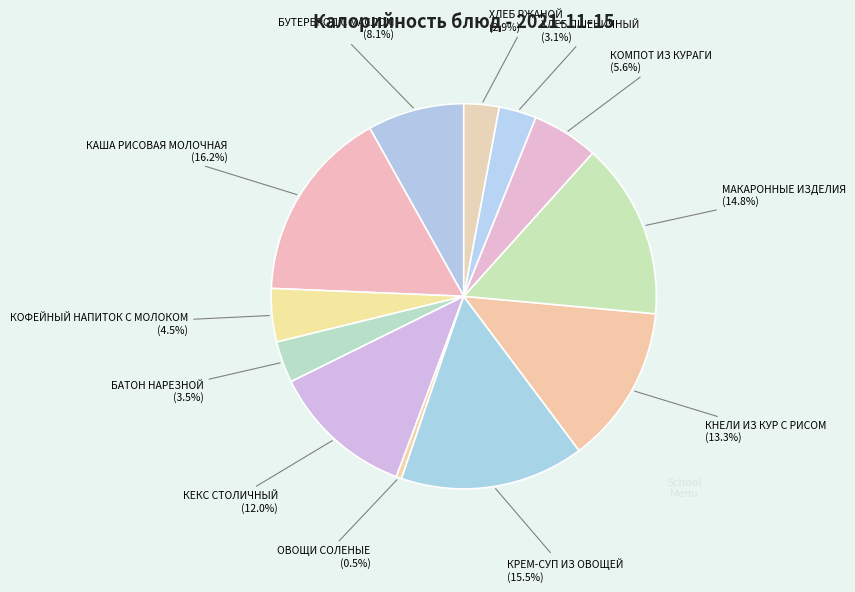

What is the largest slice in the pie chart?

КАША РИСОВАЯ МОЛОЧНАЯ